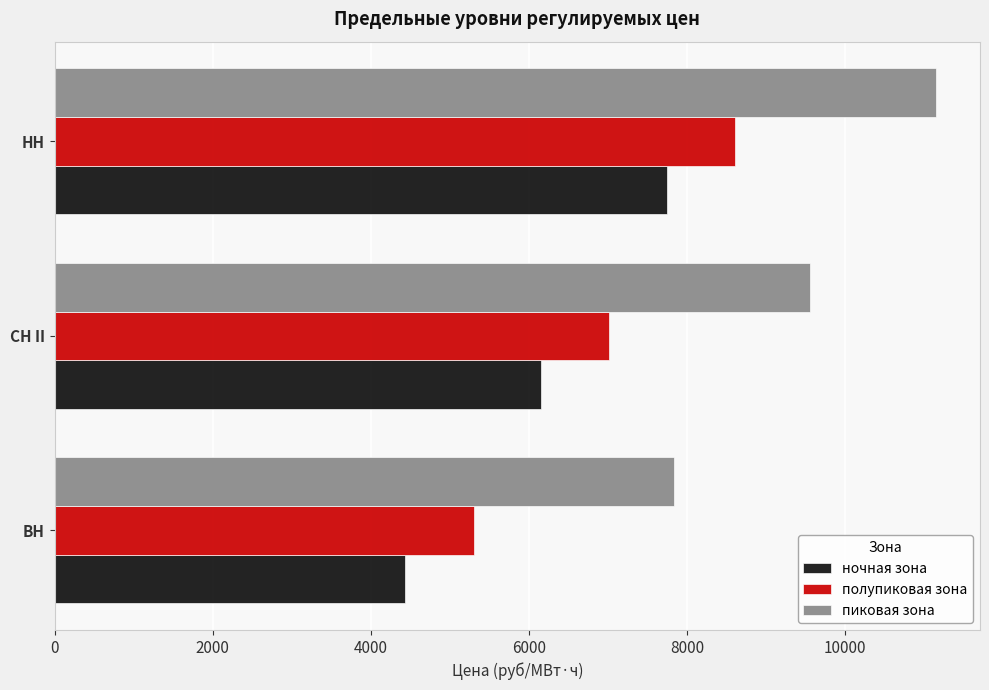

The пиковая зона series shows 5125.6 at СН II. True or false?

False